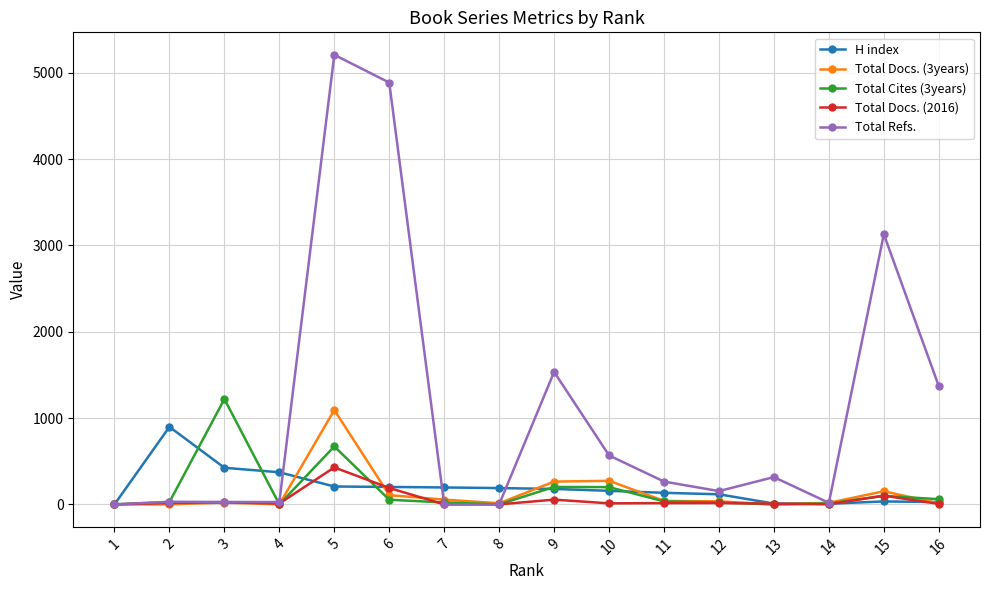

How many distinct data groups are displayed?

5